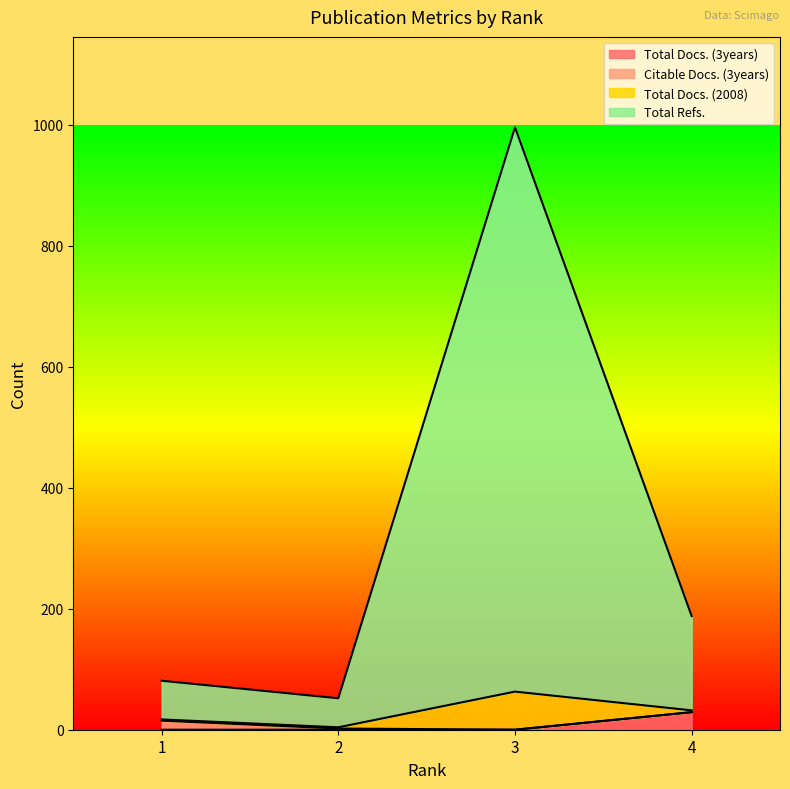

True or false: Total Docs. (3years) has a value of 0 at 2.

True